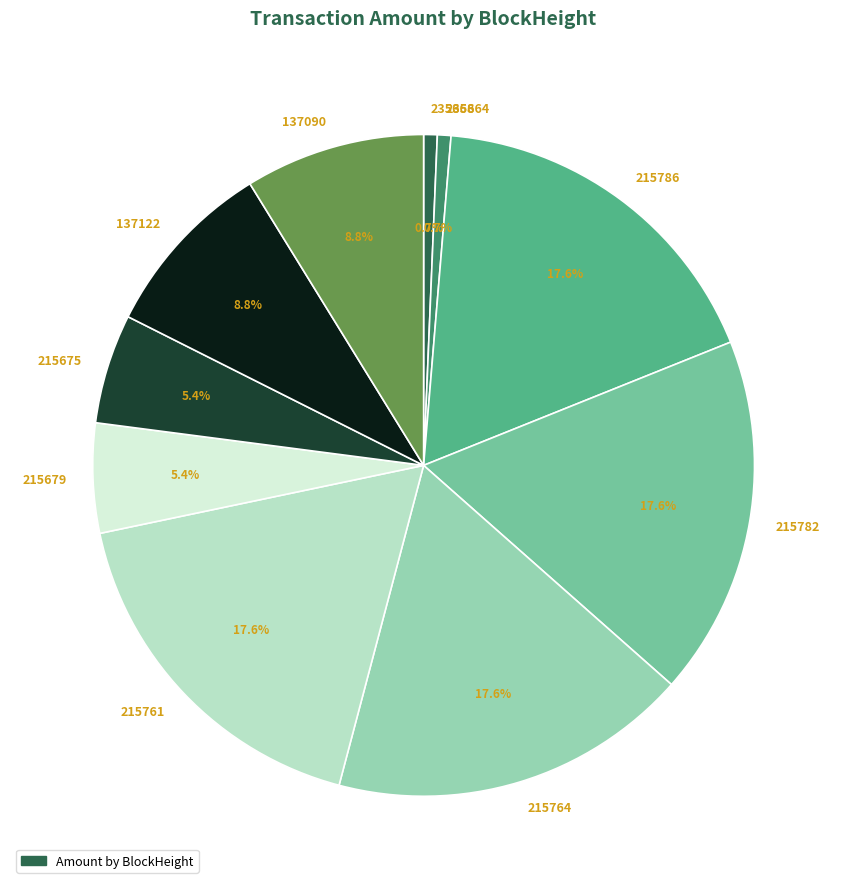

To the nearest percent, what percentage of the pie is 137090?

9%